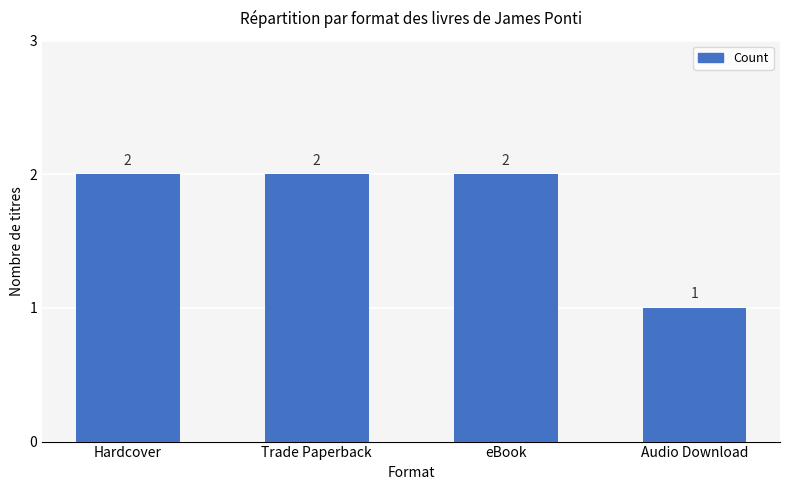

Read the value at Trade Paperback.

2